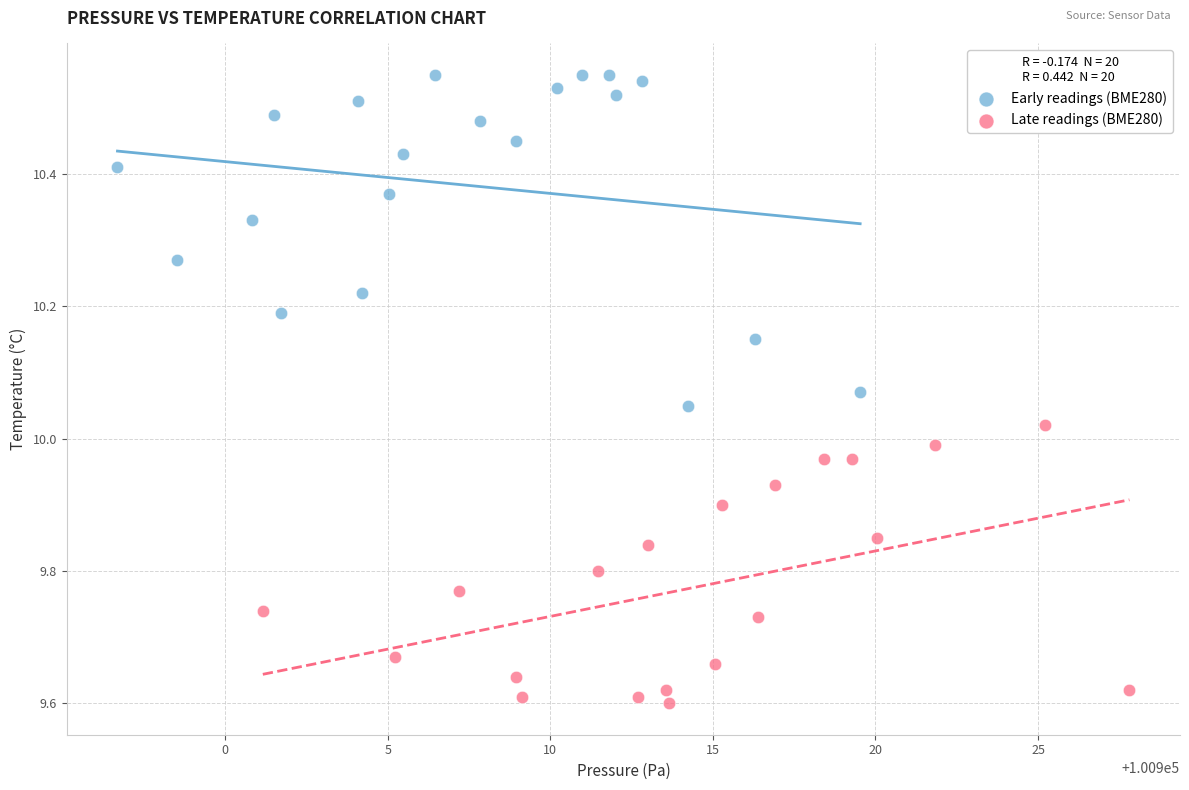

Which series reaches the minimum Y coordinate?

Late readings (BME280)